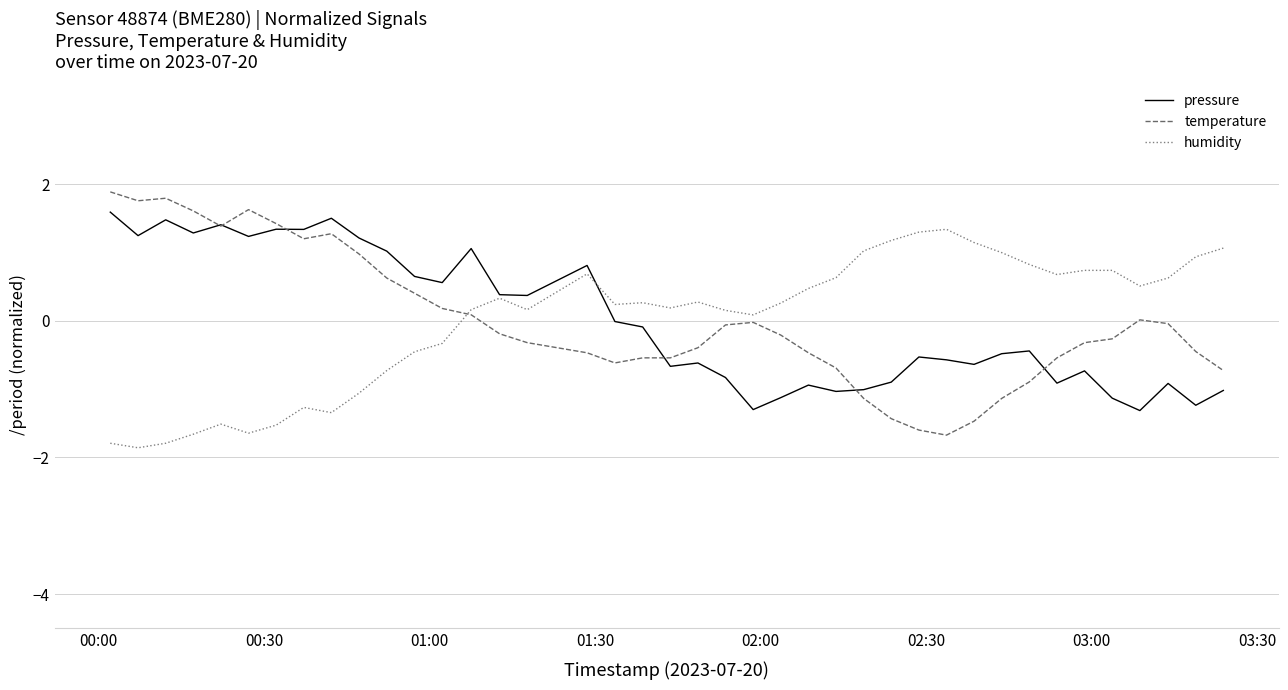

What is the difference between the second highest and minimum values in the temperature series?

3.5